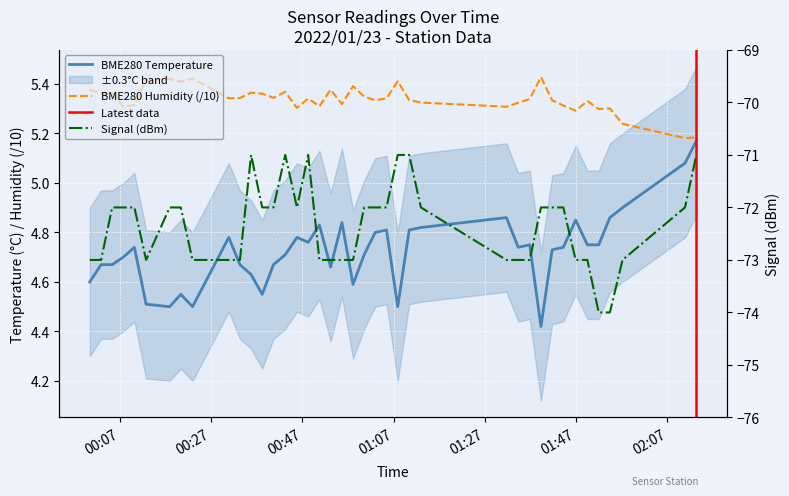

How many BME280_humidity values are between 5 and 6?

40